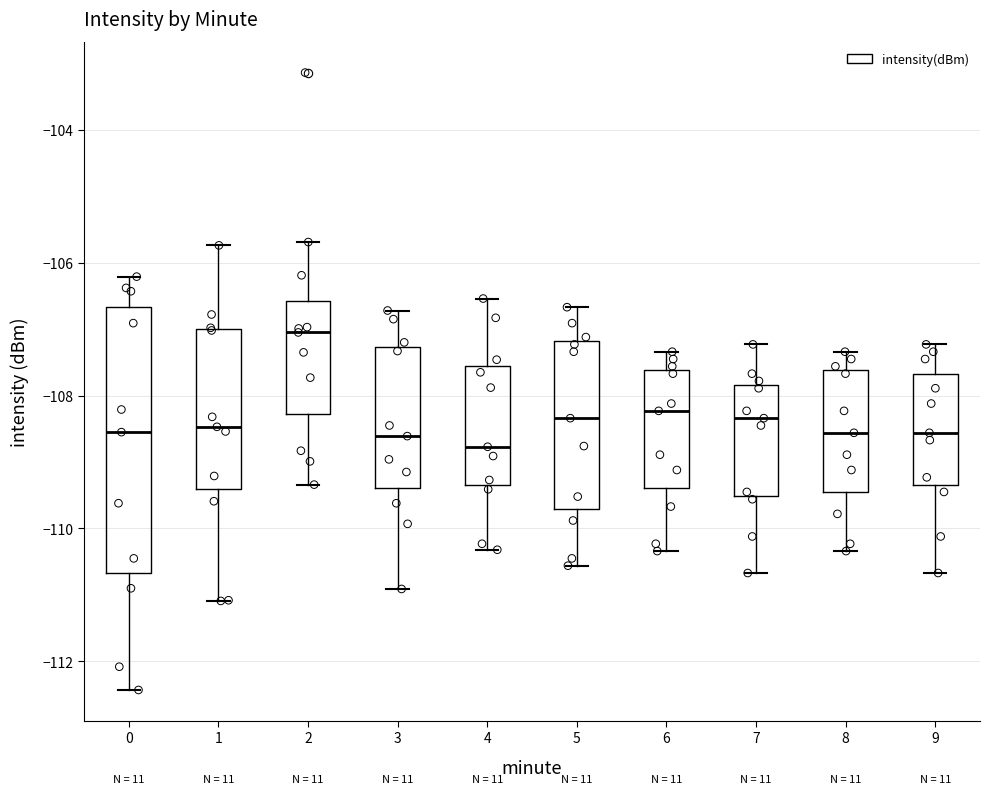

Reading left to right, transcribe this box plot: for each box, give where its median line is, the range the box spans, and where its two whiskers end, as read against the y-axis. The values are not printed on the chart, so give them approximately, as read against the axis.

0: median -108.6, box -110.6 to -106.6, whiskers -112.4 to -106.2
1: median -108.4, box -109.4 to -107.0, whiskers -111.0 to -105.8
2: median -107.0, box -108.2 to -106.6, whiskers -109.4 to -105.6
3: median -108.6, box -109.4 to -107.2, whiskers -111.0 to -106.8
4: median -108.8, box -109.4 to -107.6, whiskers -110.4 to -106.6
5: median -108.4, box -109.6 to -107.2, whiskers -110.6 to -106.6
6: median -108.2, box -109.4 to -107.6, whiskers -110.4 to -107.4
7: median -108.4, box -109.6 to -107.8, whiskers -110.6 to -107.2
8: median -108.6, box -109.4 to -107.6, whiskers -110.4 to -107.4
9: median -108.6, box -109.4 to -107.6, whiskers -110.6 to -107.2